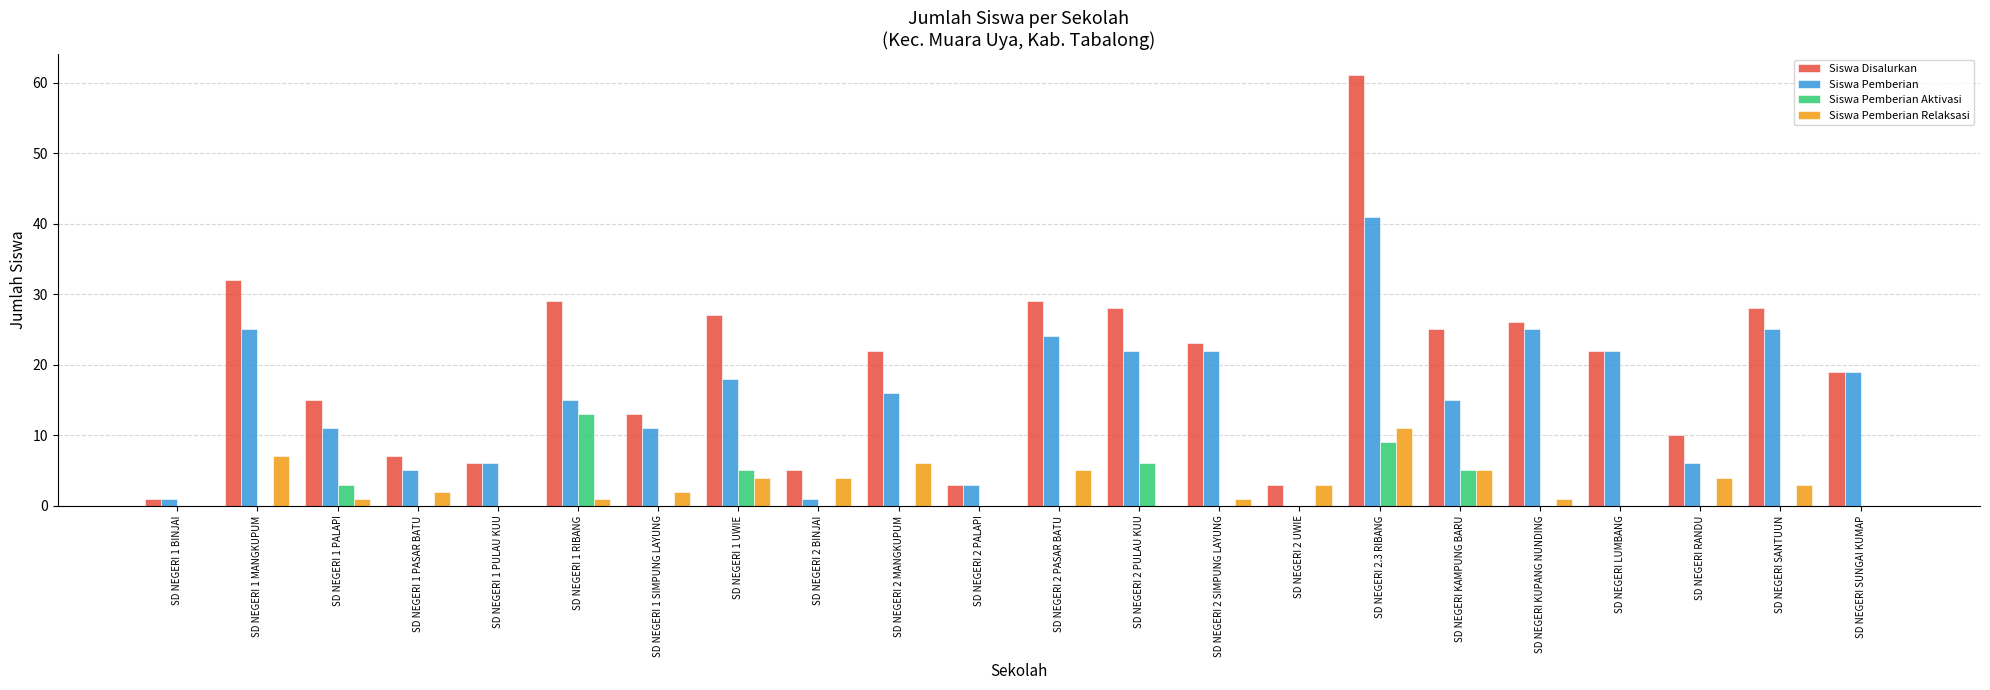

Reading right to left, transcribe all the data shown in this chart.

Siswa Disalurkan: SD NEGERI SUNGAI KUMAP=19	SD NEGERI SANTUUN=28	SD NEGERI RANDU=10	SD NEGERI LUMBANG=22	SD NEGERI KUPANG NUNDING=26	SD NEGERI KAMPUNG BARU=25	SD NEGERI 2.3 RIBANG=61	SD NEGERI 2 UWIE=3	SD NEGERI 2 SIMPUNG LAYUNG=23	SD NEGERI 2 PULAU KUU=28	SD NEGERI 2 PASAR BATU=29	SD NEGERI 2 PALAPI=3	SD NEGERI 2 MANGKUPUM=22	SD NEGERI 2 BINJAI=5	SD NEGERI 1 UWIE=27	SD NEGERI 1 SIMPUNG LAYUNG=13	SD NEGERI 1 RIBANG=29	SD NEGERI 1 PULAU KUU=6	SD NEGERI 1 PASAR BATU=7	SD NEGERI 1 PALAPI=15	SD NEGERI 1 MANGKUPUM=32	SD NEGERI 1 BINJAI=1
Siswa Pemberian: SD NEGERI SUNGAI KUMAP=19	SD NEGERI SANTUUN=25	SD NEGERI RANDU=6	SD NEGERI LUMBANG=22	SD NEGERI KUPANG NUNDING=25	SD NEGERI KAMPUNG BARU=15	SD NEGERI 2.3 RIBANG=41	SD NEGERI 2 UWIE=0	SD NEGERI 2 SIMPUNG LAYUNG=22	SD NEGERI 2 PULAU KUU=22	SD NEGERI 2 PASAR BATU=24	SD NEGERI 2 PALAPI=3	SD NEGERI 2 MANGKUPUM=16	SD NEGERI 2 BINJAI=1	SD NEGERI 1 UWIE=18	SD NEGERI 1 SIMPUNG LAYUNG=11	SD NEGERI 1 RIBANG=15	SD NEGERI 1 PULAU KUU=6	SD NEGERI 1 PASAR BATU=5	SD NEGERI 1 PALAPI=11	SD NEGERI 1 MANGKUPUM=25	SD NEGERI 1 BINJAI=1
Siswa Pemberian Aktivasi: SD NEGERI SUNGAI KUMAP=0	SD NEGERI SANTUUN=0	SD NEGERI RANDU=0	SD NEGERI LUMBANG=0	SD NEGERI KUPANG NUNDING=0	SD NEGERI KAMPUNG BARU=5	SD NEGERI 2.3 RIBANG=9	SD NEGERI 2 UWIE=0	SD NEGERI 2 SIMPUNG LAYUNG=0	SD NEGERI 2 PULAU KUU=6	SD NEGERI 2 PASAR BATU=0	SD NEGERI 2 PALAPI=0	SD NEGERI 2 MANGKUPUM=0	SD NEGERI 2 BINJAI=0	SD NEGERI 1 UWIE=5	SD NEGERI 1 SIMPUNG LAYUNG=0	SD NEGERI 1 RIBANG=13	SD NEGERI 1 PULAU KUU=0	SD NEGERI 1 PASAR BATU=0	SD NEGERI 1 PALAPI=3	SD NEGERI 1 MANGKUPUM=0	SD NEGERI 1 BINJAI=0
Siswa Pemberian Relaksasi: SD NEGERI SUNGAI KUMAP=0	SD NEGERI SANTUUN=3	SD NEGERI RANDU=4	SD NEGERI LUMBANG=0	SD NEGERI KUPANG NUNDING=1	SD NEGERI KAMPUNG BARU=5	SD NEGERI 2.3 RIBANG=11	SD NEGERI 2 UWIE=3	SD NEGERI 2 SIMPUNG LAYUNG=1	SD NEGERI 2 PULAU KUU=0	SD NEGERI 2 PASAR BATU=5	SD NEGERI 2 PALAPI=0	SD NEGERI 2 MANGKUPUM=6	SD NEGERI 2 BINJAI=4	SD NEGERI 1 UWIE=4	SD NEGERI 1 SIMPUNG LAYUNG=2	SD NEGERI 1 RIBANG=1	SD NEGERI 1 PULAU KUU=0	SD NEGERI 1 PASAR BATU=2	SD NEGERI 1 PALAPI=1	SD NEGERI 1 MANGKUPUM=7	SD NEGERI 1 BINJAI=0